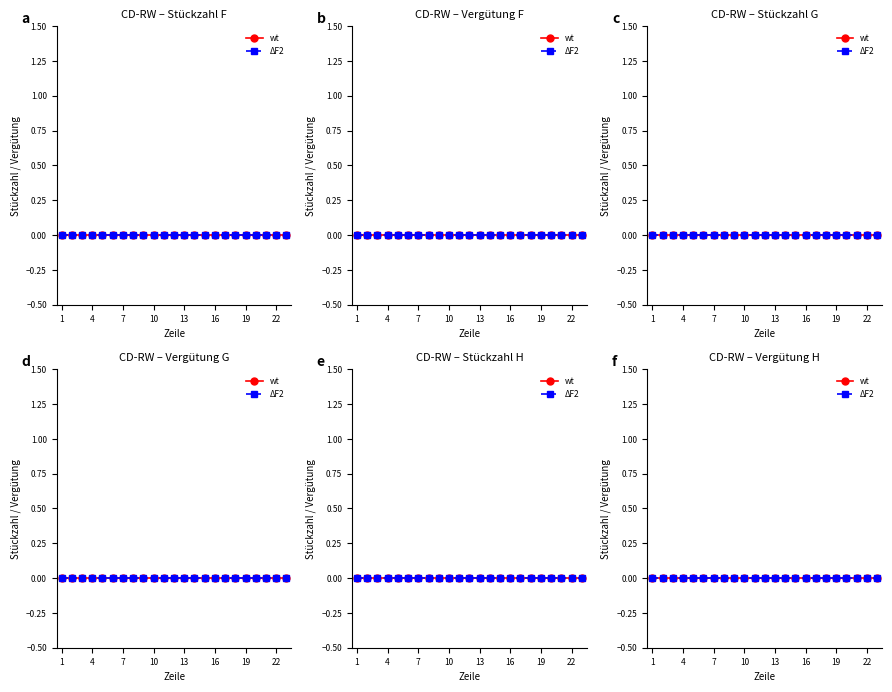

True or false: ΔF2 and wt intersect in this chart.

False